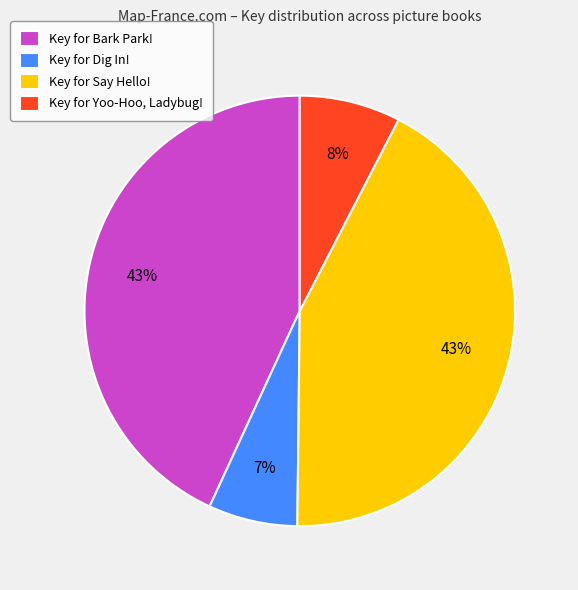

The Key for Bark Park! slice represents 34% of the pie. True or false?

False